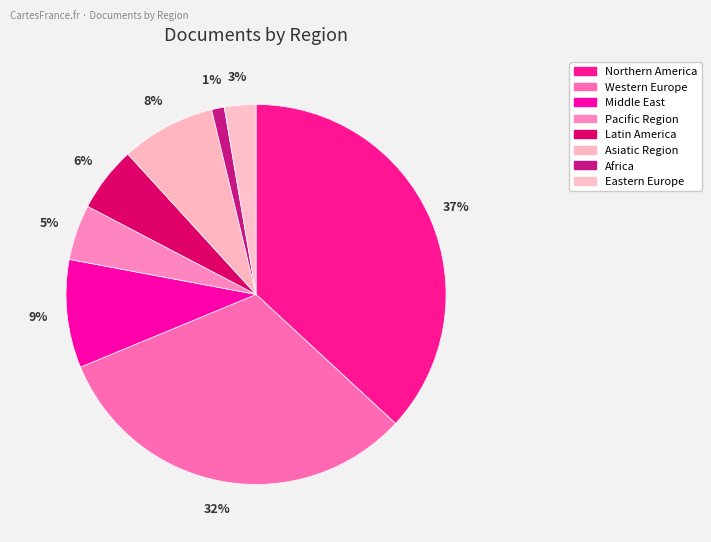

How many slices are in this pie chart?

8